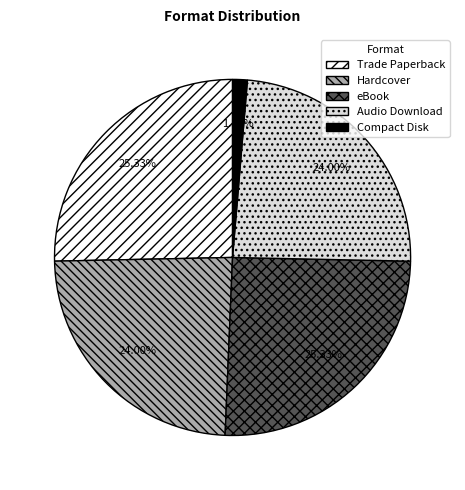

What is the total percentage of Hardcover and Trade Paperback?

49.3%